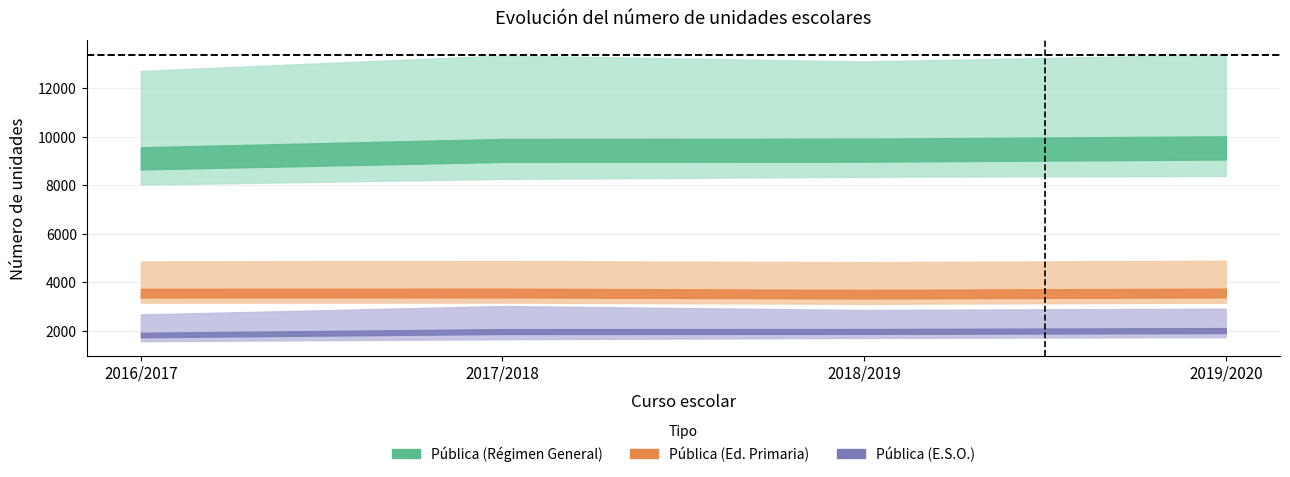

True or false: Pública (RÉGIMEN GENERAL) and Pública (Ed. Primaria) intersect in this chart.

False